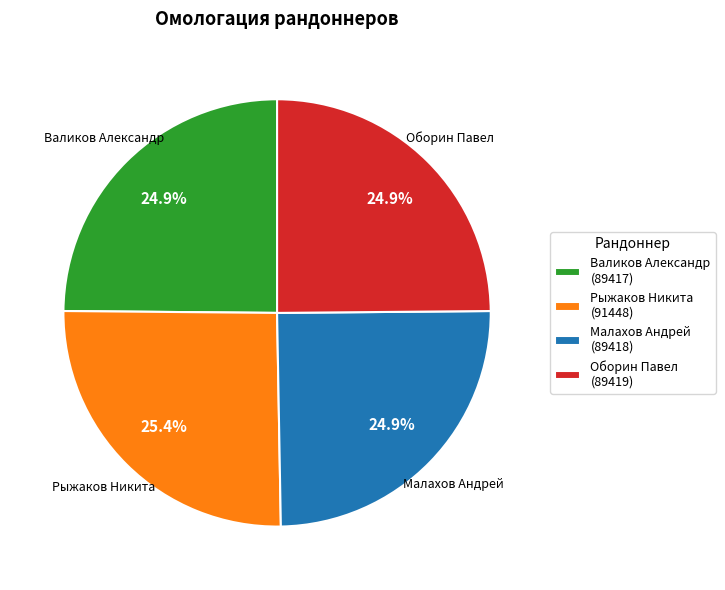

To the nearest percent, what is the combined percentage of Валиков Александр and Оборин Павел?

50%